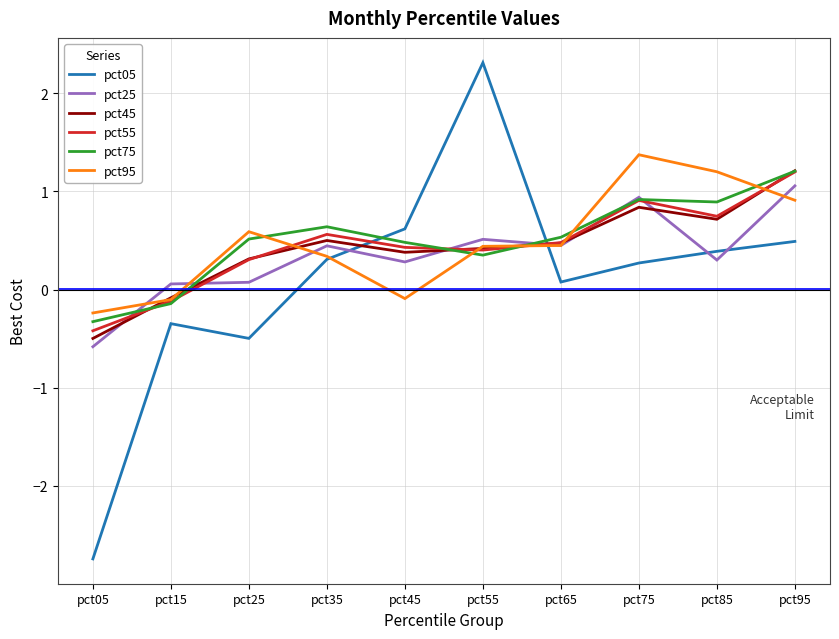

True or false: pct55 has more than 0 points higher than both neighbors.

True